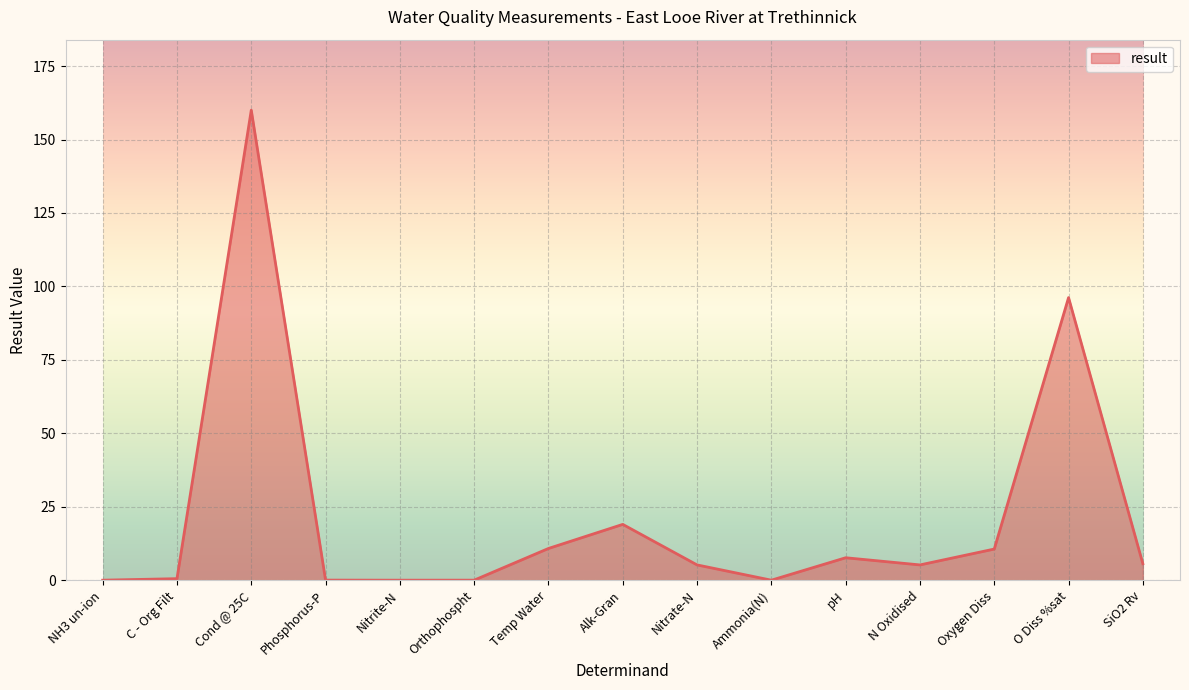

The value at NH3 un-ion is 0.0. True or false?

True